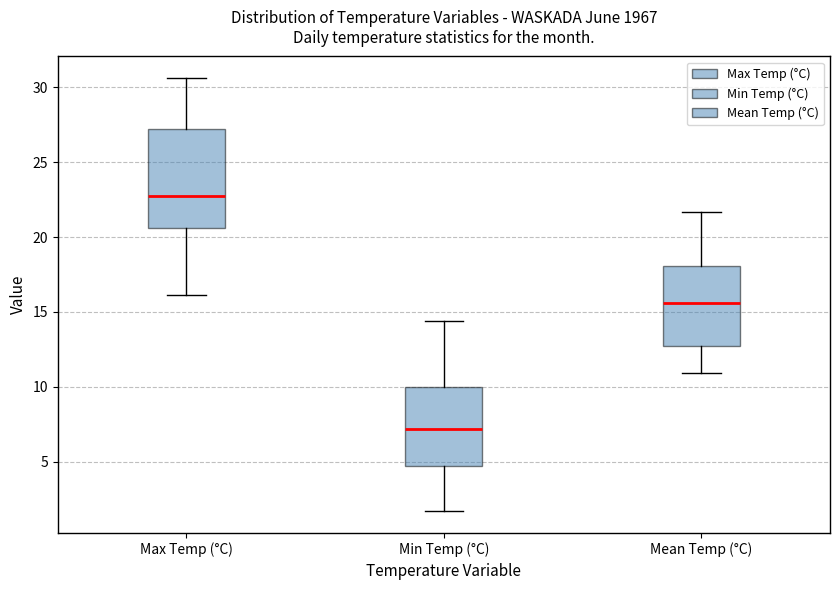

Where does the upper whisker of the box for Min Temp (°C) end on the y-axis? The values are not printed on the chart, so give them approximately, as read against the axis.

14.5